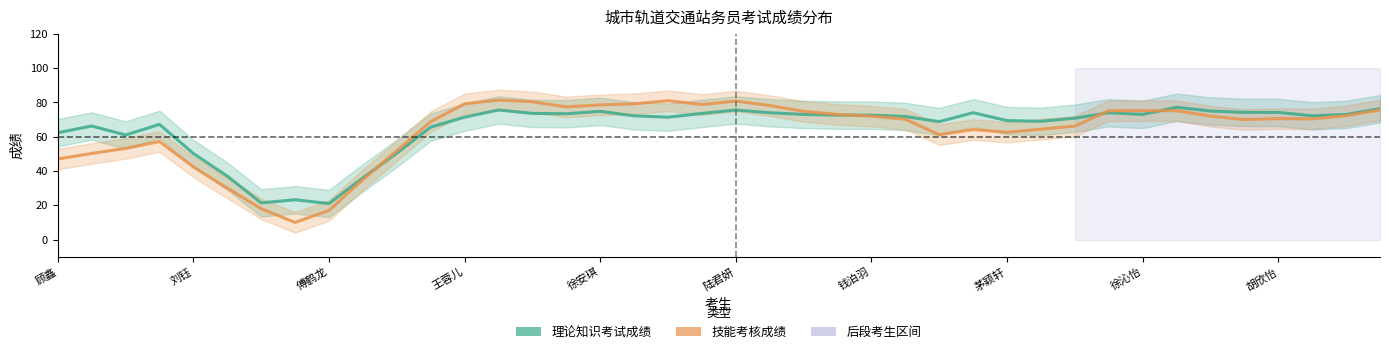

How many lines are shown in the chart?

2